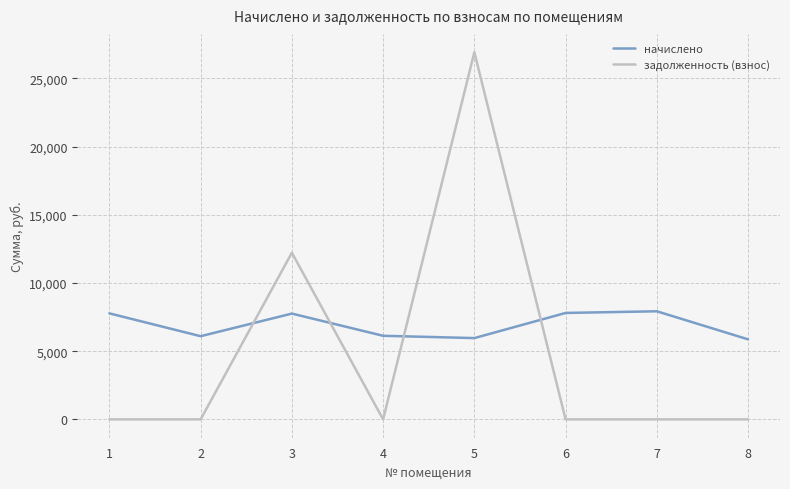

Rank the series by their maximum value, from lowest to highest.

начислено, задолженность (взнос)